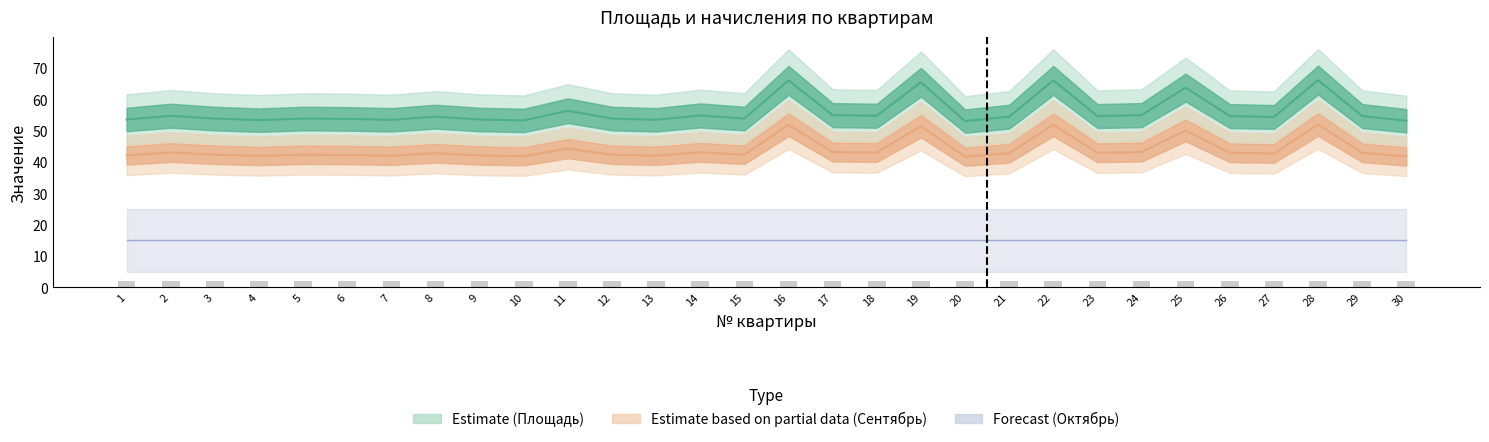

The Общяя площадь series shows 66.2 at 28. True or false?

True